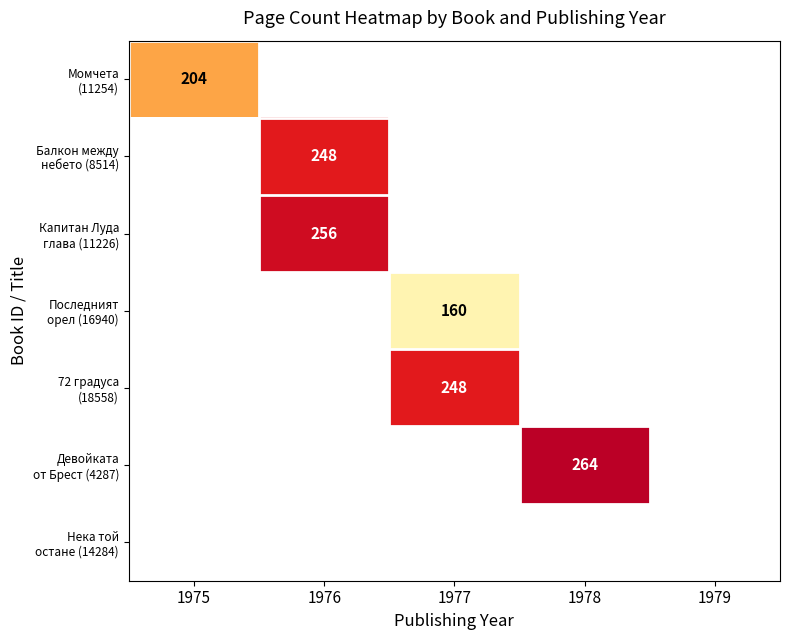

Which has a higher value, 1979 or 1976?

1976